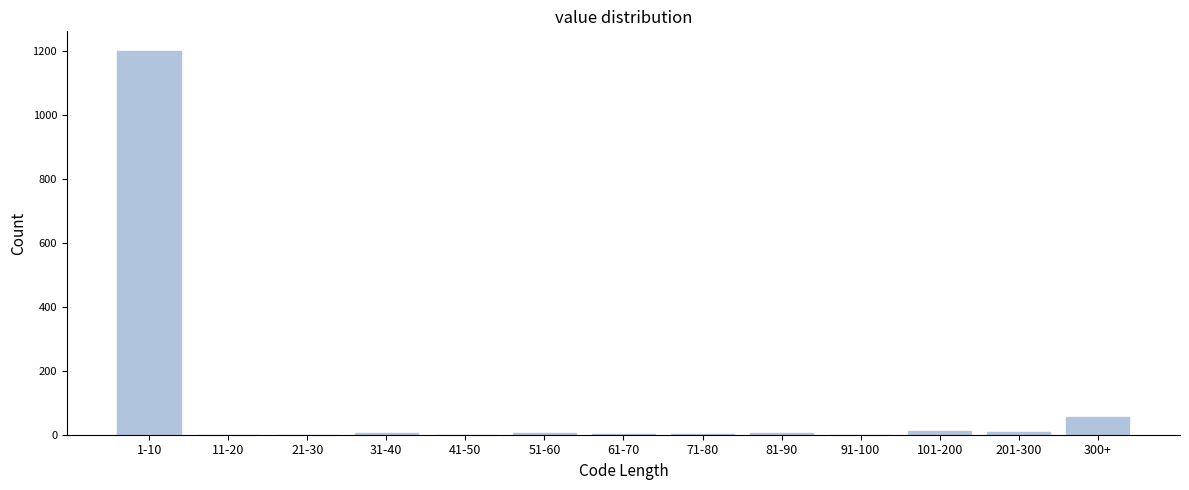

What is the change in value from 1-10 to 91-100?

-1200